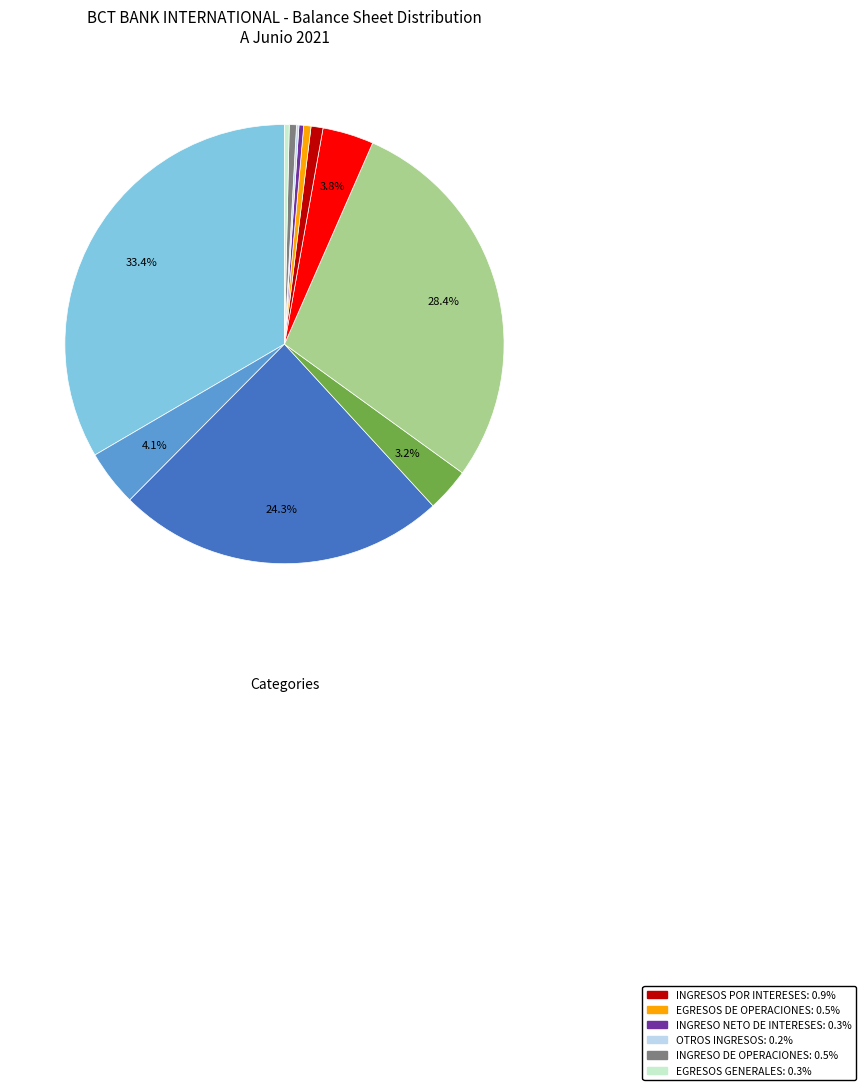

Is there any slice that represents more than half of the pie?

No